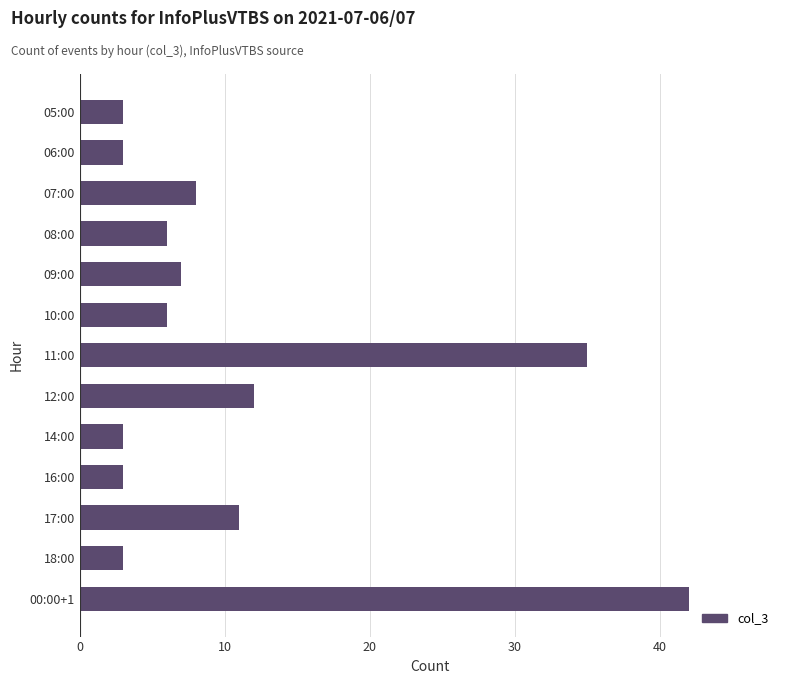

The value at 10:00 is 6. True or false?

True